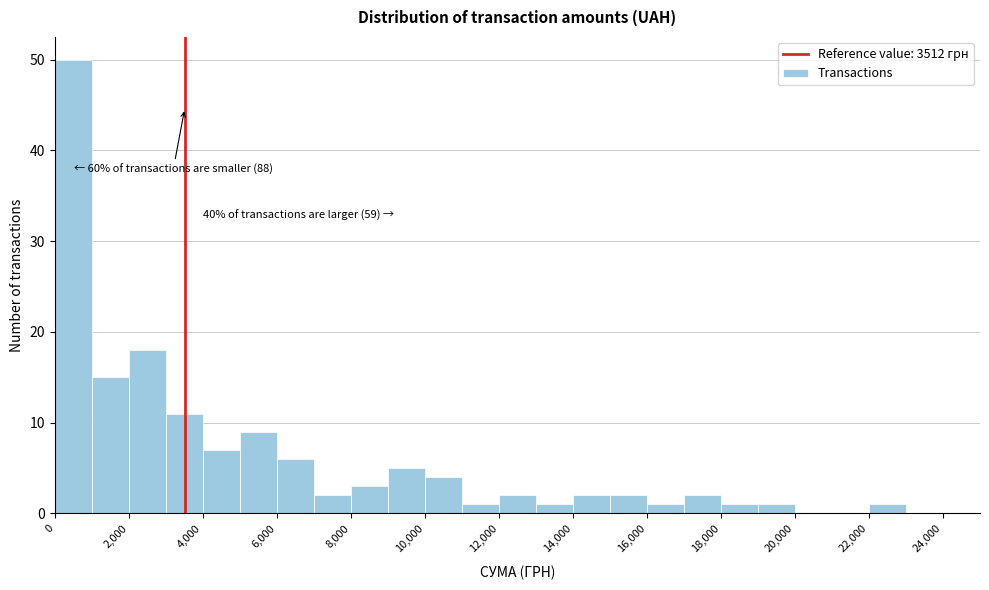

Which range on the x-axis has the tallest bar?

0 to 1000